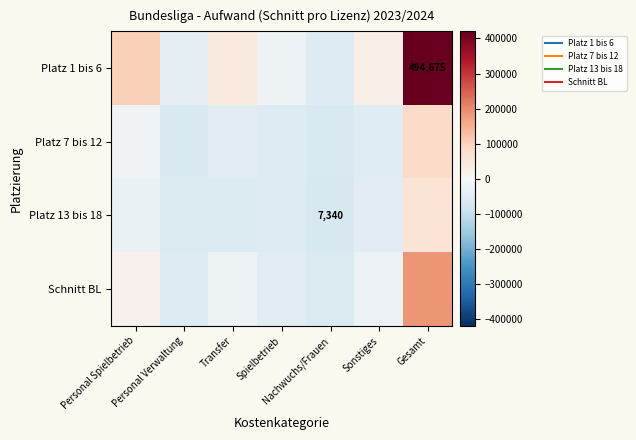

How many data points in Platz 13 bis 18 are less than -55798?

4